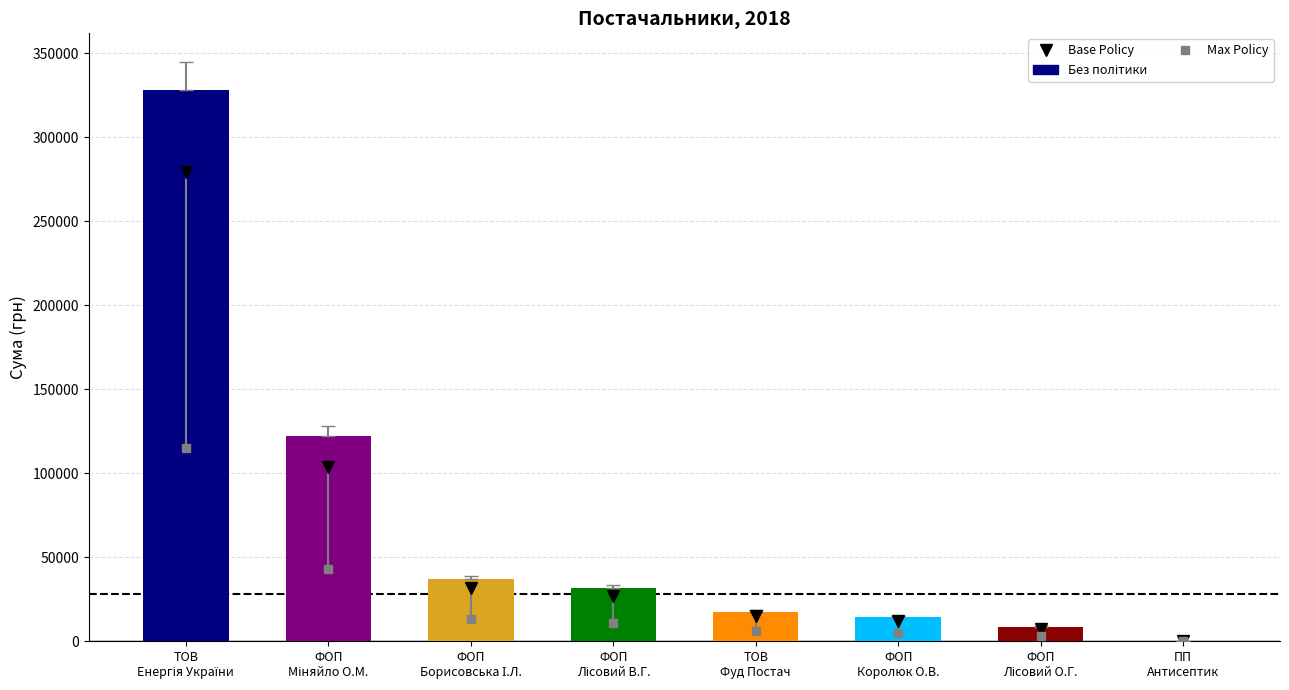

What is the greatest value displayed?

328280.4